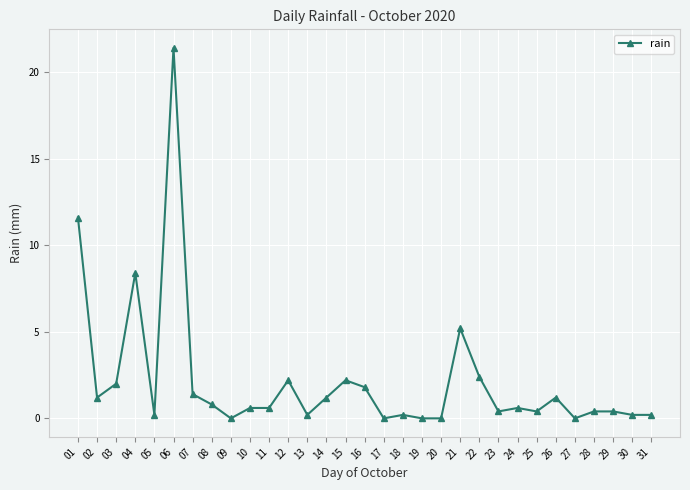

The value at 04 is 8.4. True or false?

True